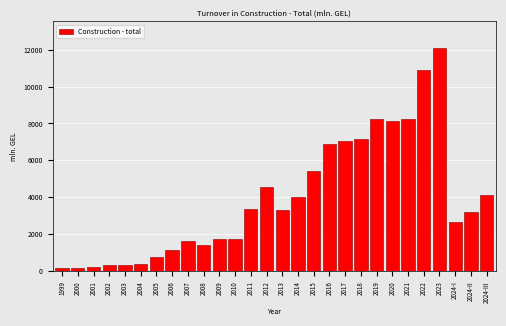

At which category does the chart reach its peak across all series?

2023